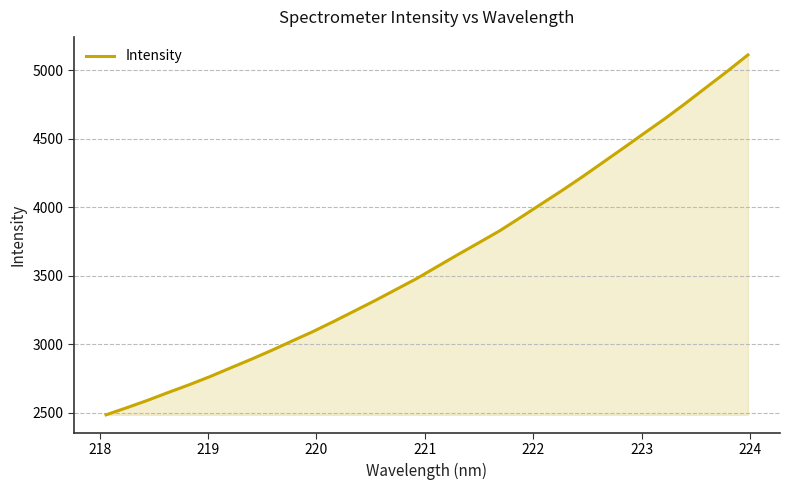

How many distinct data groups are displayed?

1